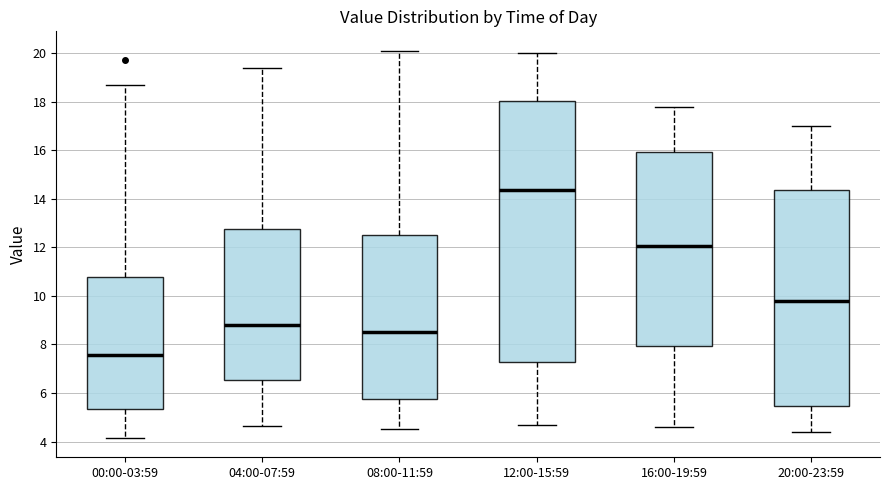

Which box is the tallest, from its lower edge to its upper edge?

12:00-15:59